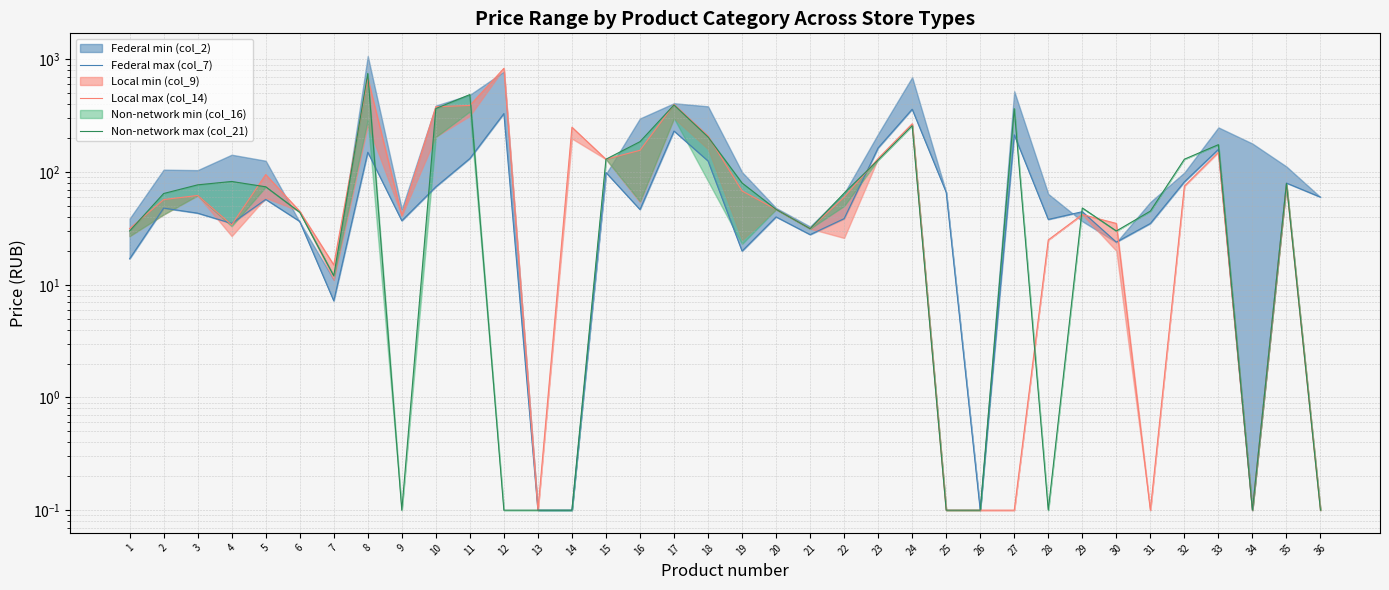

What is the spread (max minus min) of values at 5?

37.8